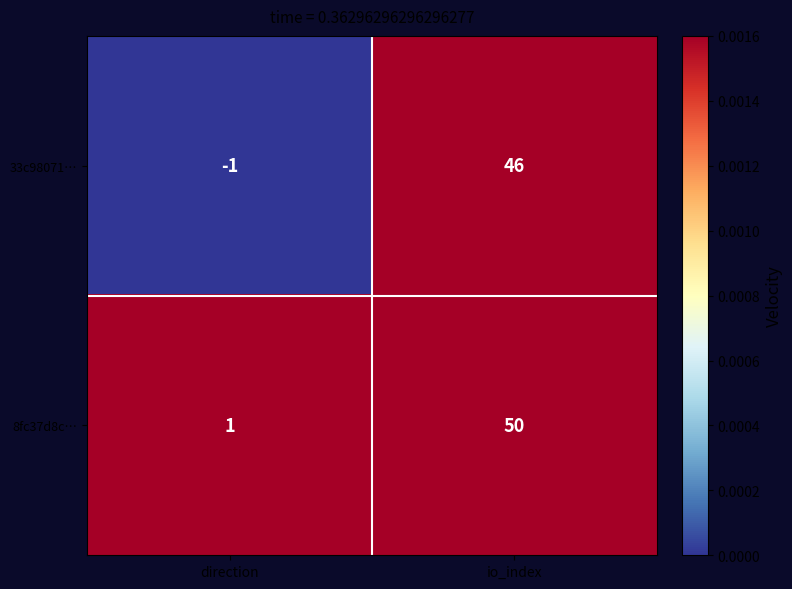

Which series changed the most between direction and io_index?

8fc37d8c…